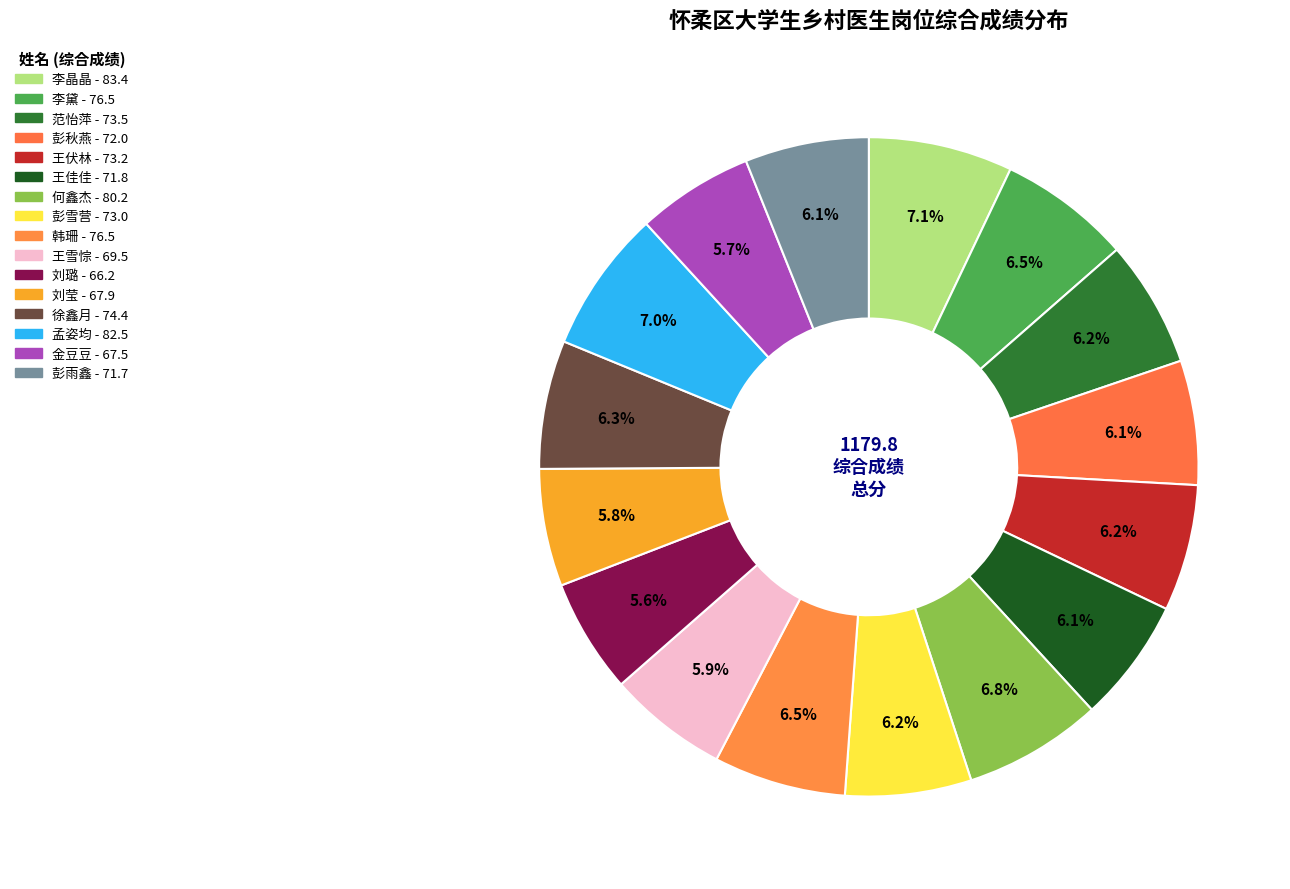

Count the number of slices in the pie.

16